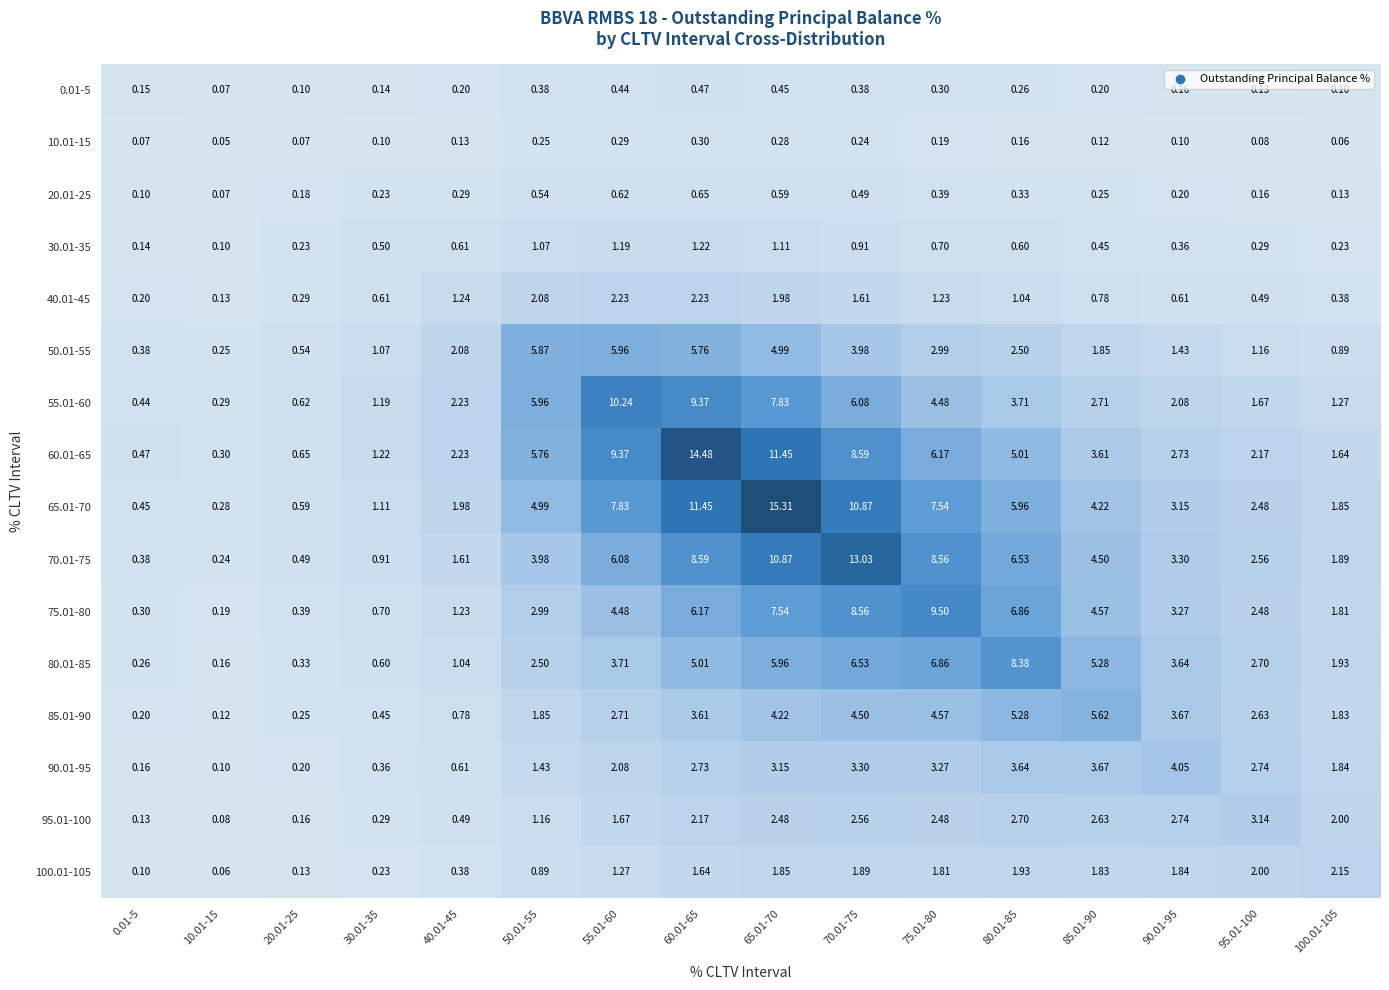

How many data points does each series have?

16